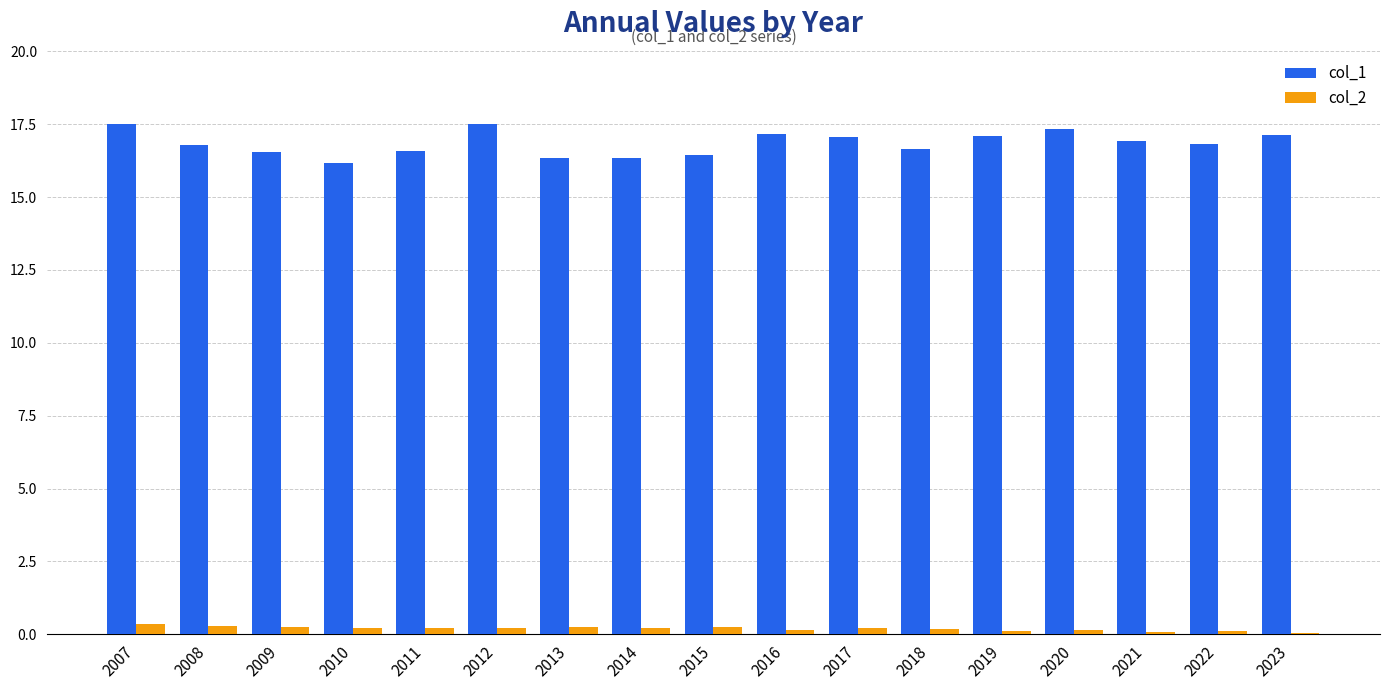

What is the sum of all col_2 values?

3.3